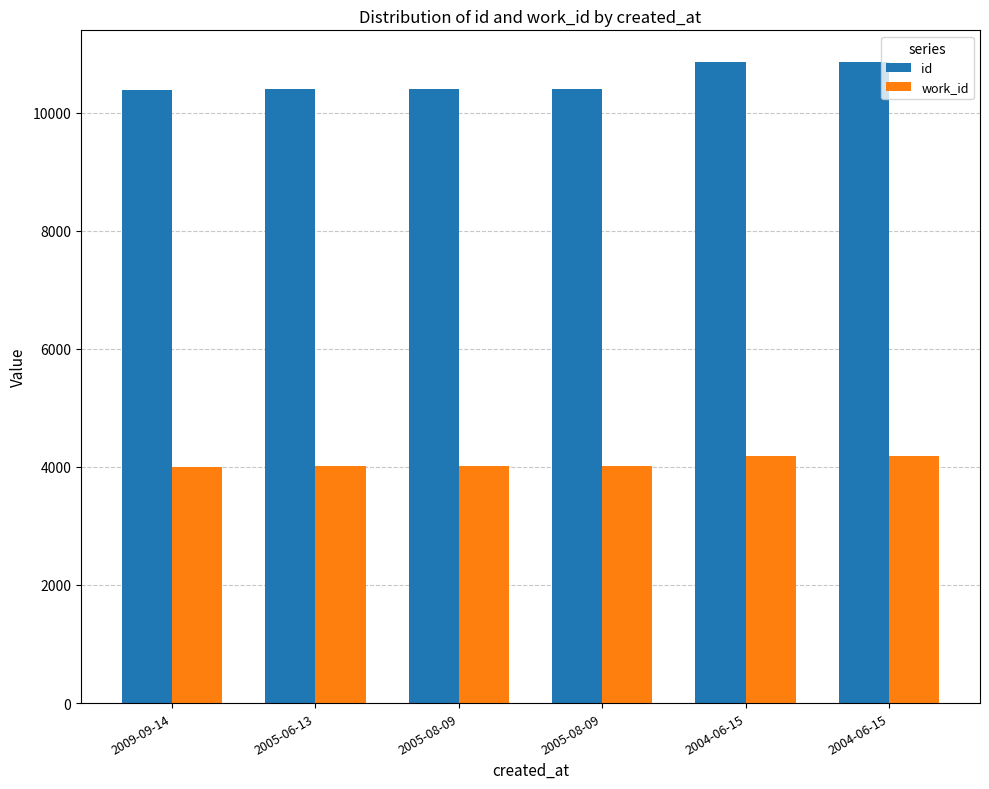

How many data points does each series have?

6